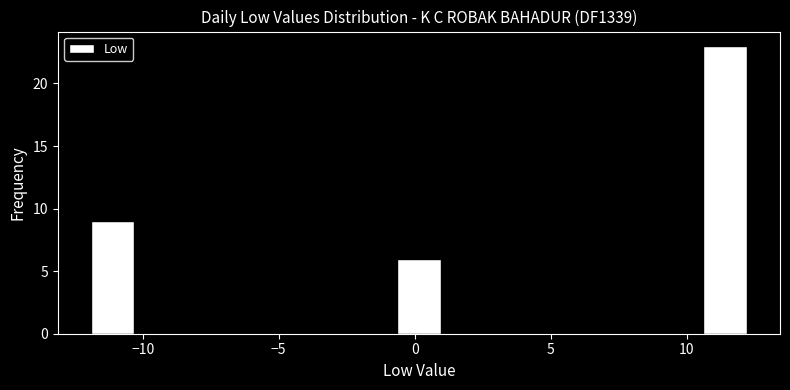

Read against the x-axis, roughly where is the centre of the tallest bar?

11.5